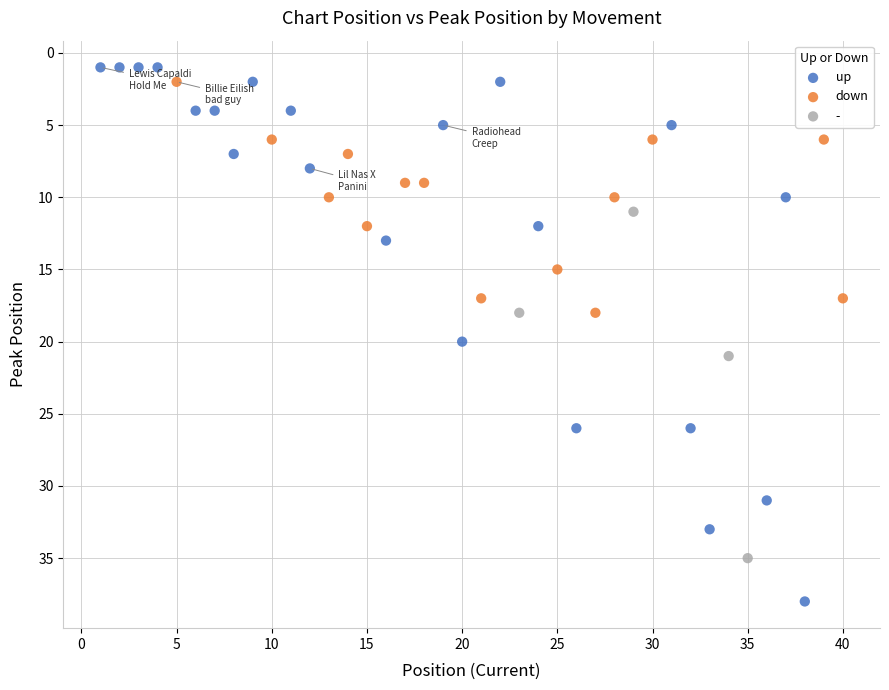

Which series reaches the maximum Y coordinate?

up